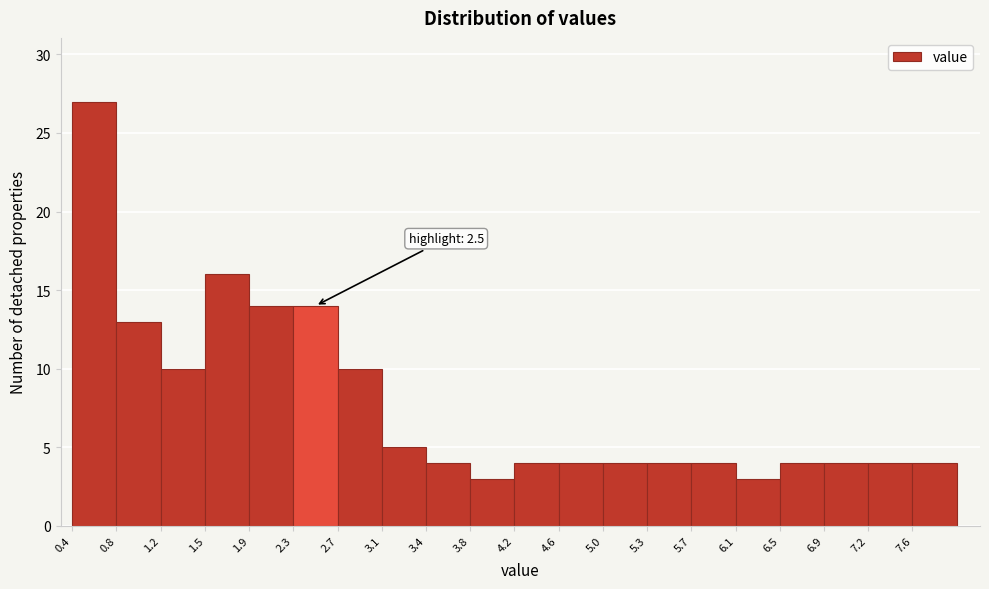

Which range on the x-axis has the tallest bar?

0.40 to 0.78